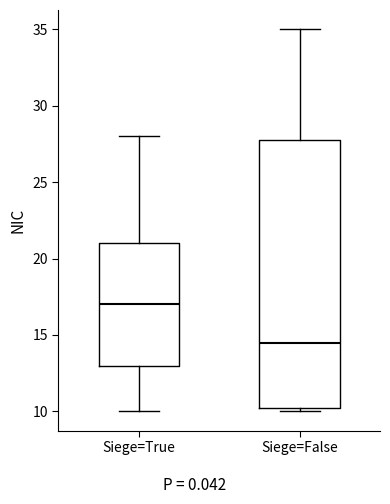

Reading left to right, read every box against the y-axis: the position of its median line, the range the box covers, and the ends of its whiskers. The values are not printed on the chart, so give them approximately, as read against the axis.

Siege=True: median 17.0, box 13.0 to 21.0, whiskers 10.0 to 28.0
Siege=False: median 14.5, box 10.5 to 28.0, whiskers 10.0 to 35.0